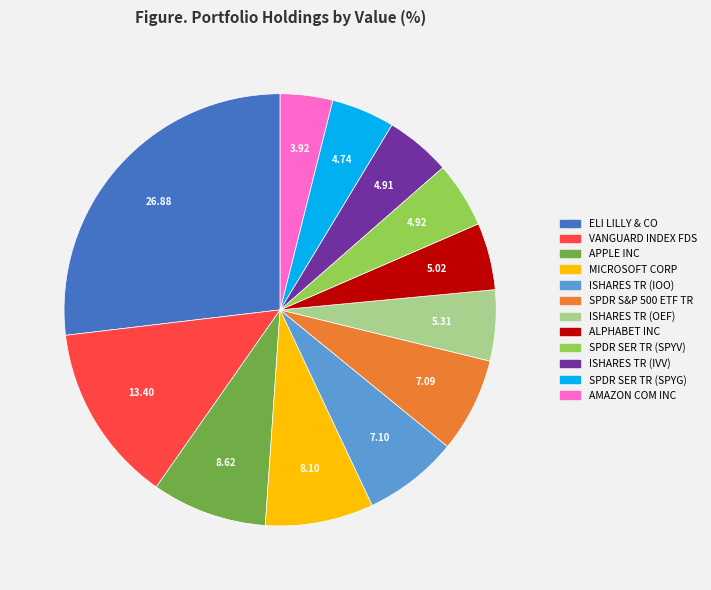

Combined, do ISHARES TR (IOO) and MICROSOFT CORP account for over 50%?

No